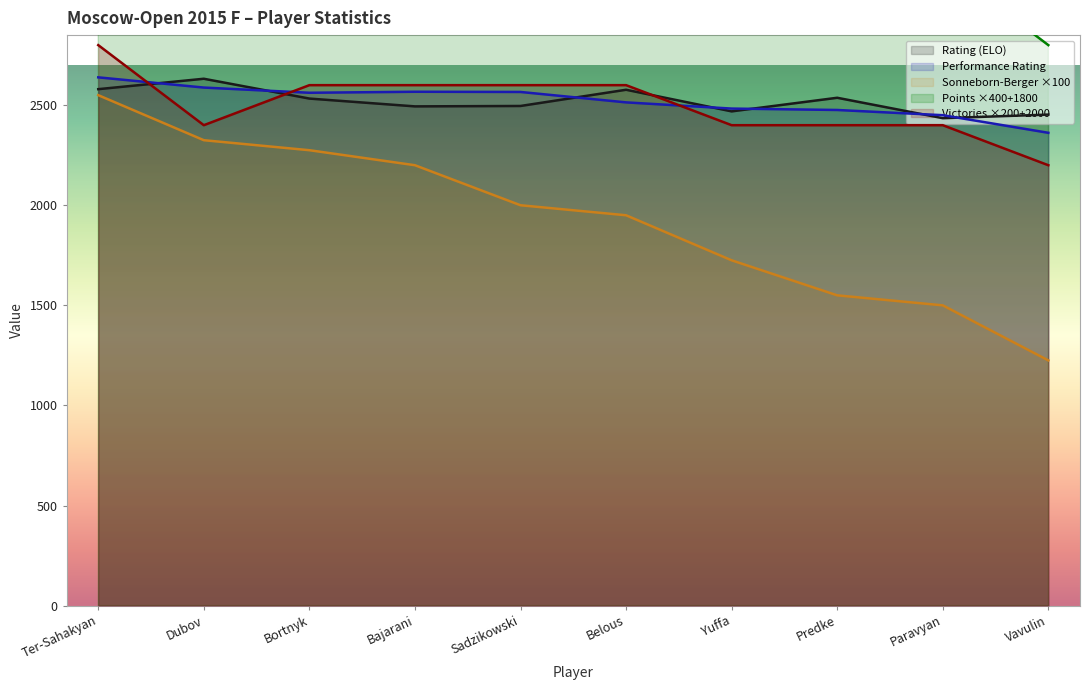

At how many categories does at least one series exceed 3596?

6